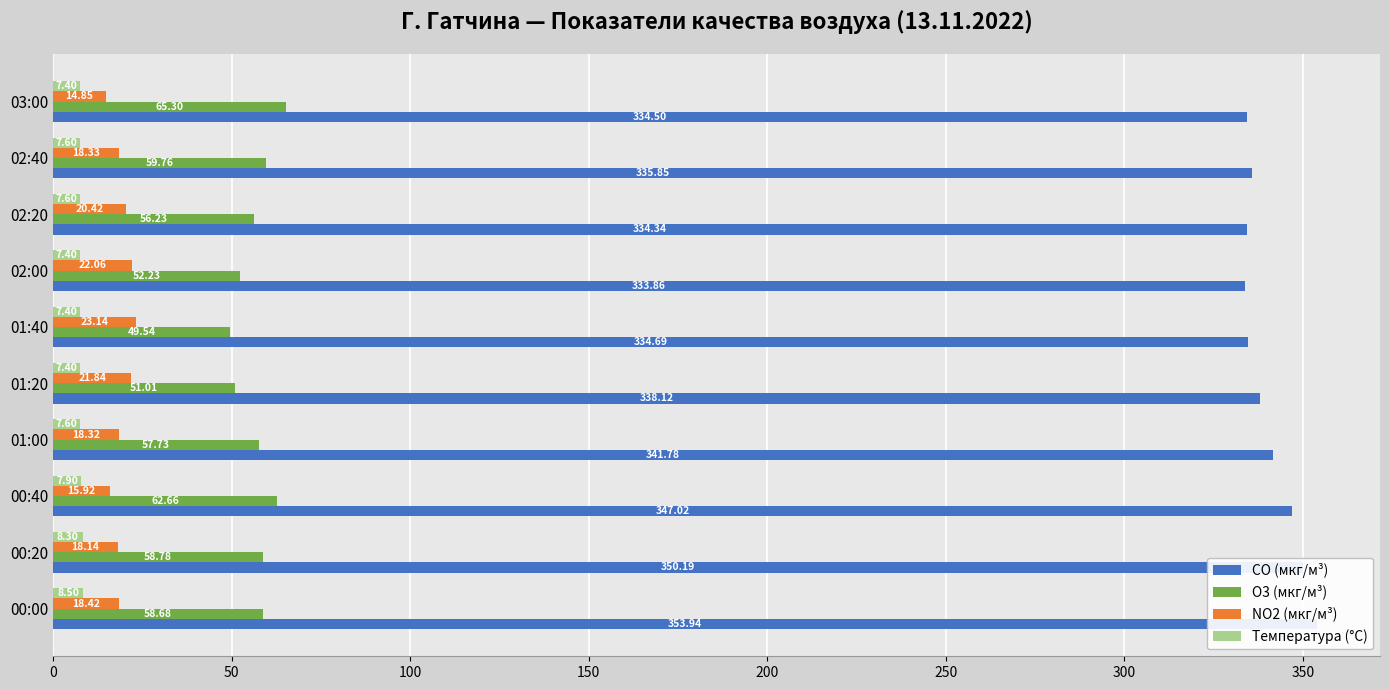

At how many categories does at least one series exceed 290?

10